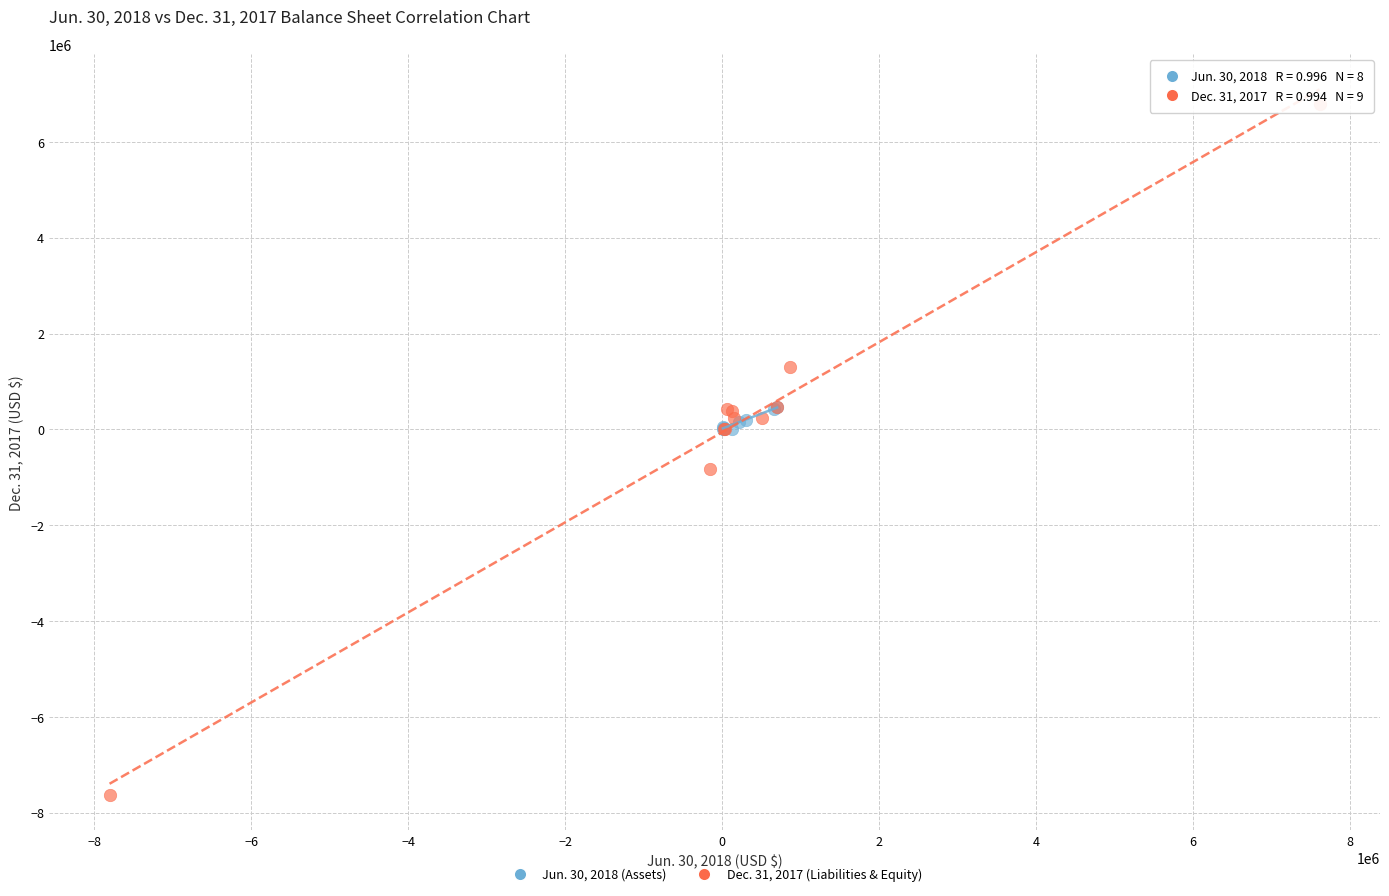

Which series reaches the minimum Y coordinate?

Dec. 31, 2017 (Liabilities & Equity)